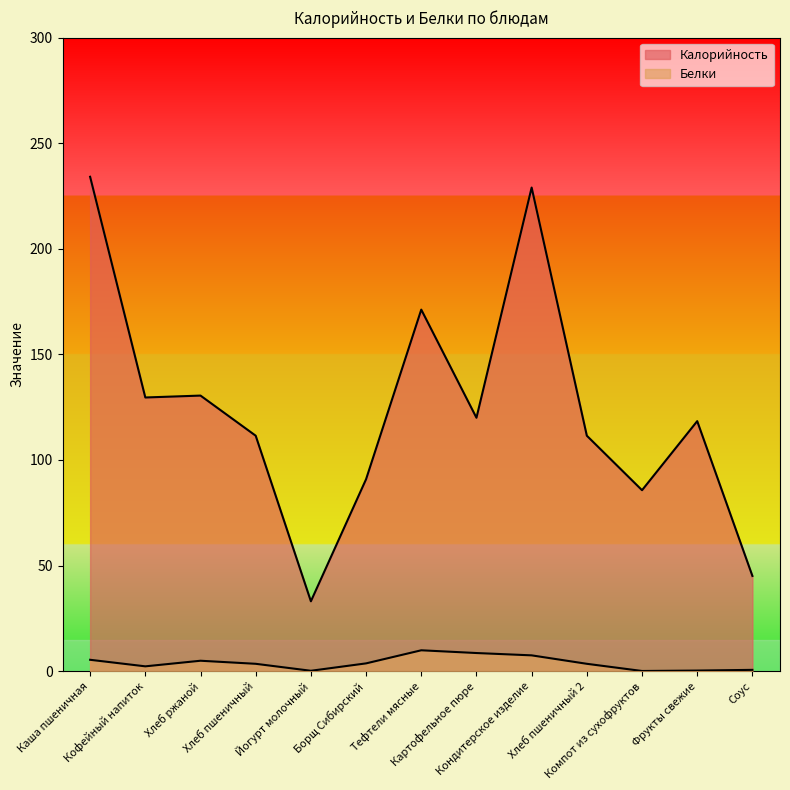

What is the sum of all Белки values?

50.6